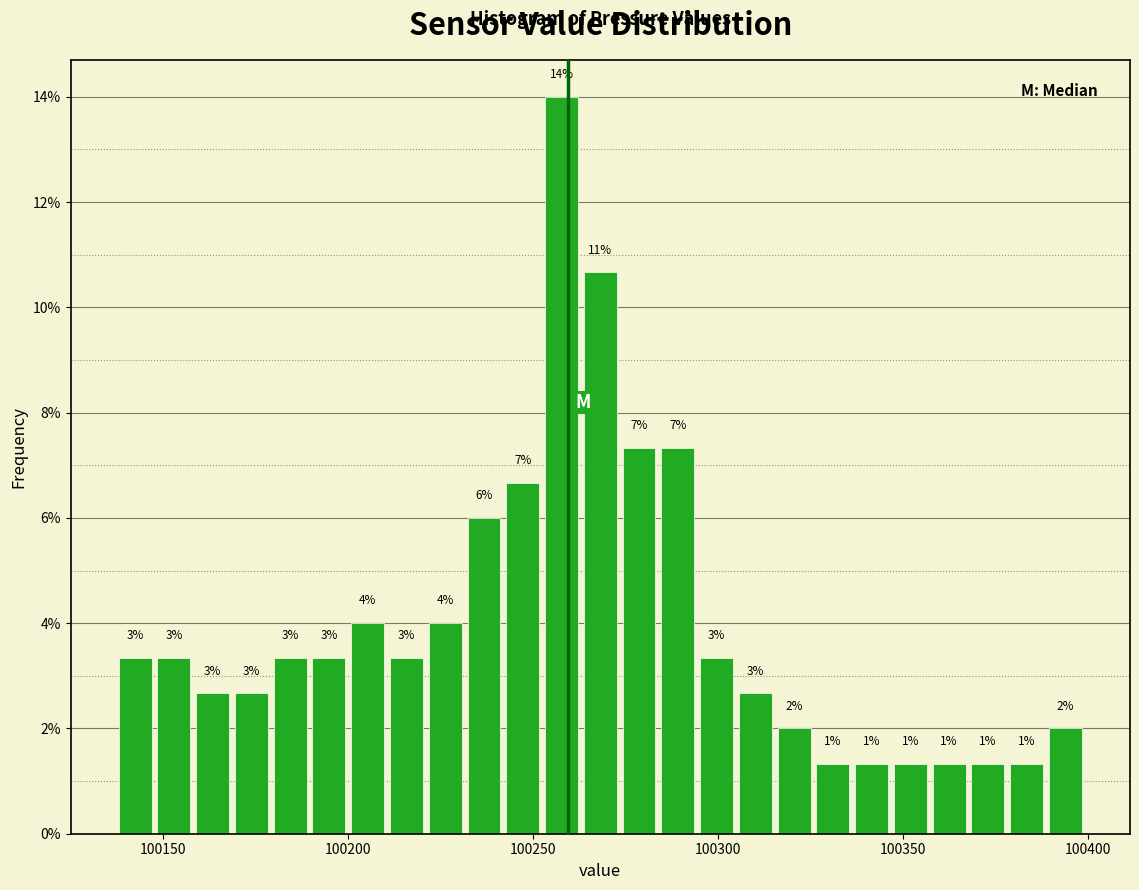

Read against the x-axis, roughly where is the centre of the tallest bar?

100260